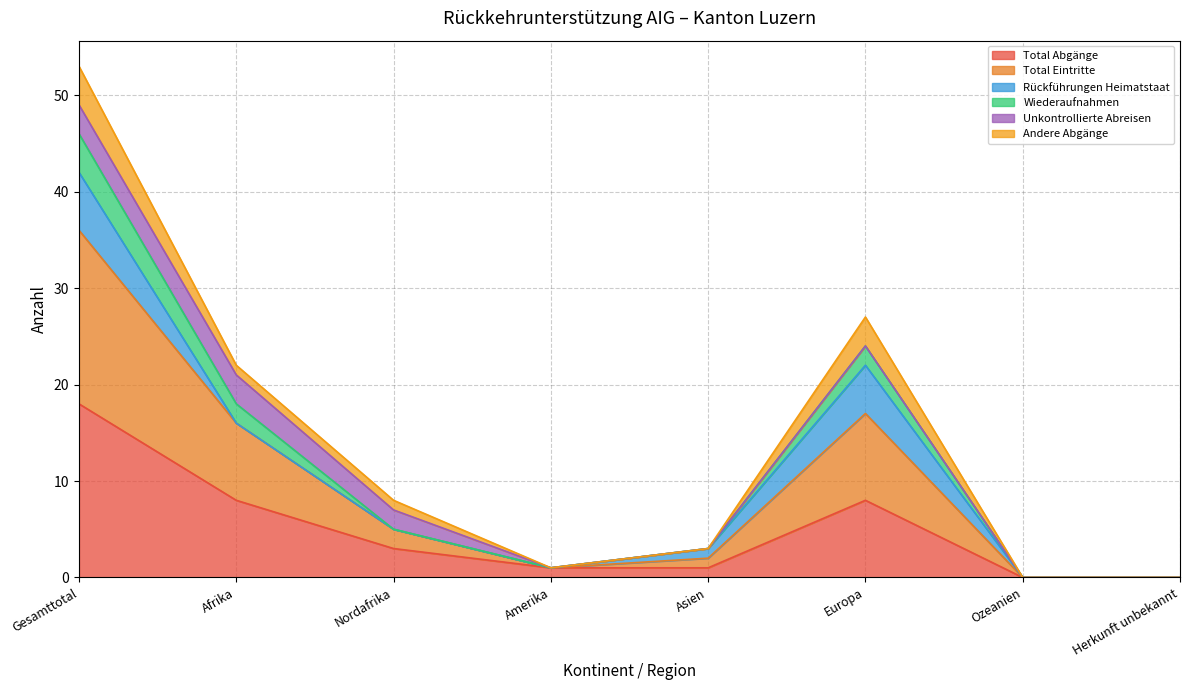

How many interior local peaks does the Wiederaufnahmen series have?

1